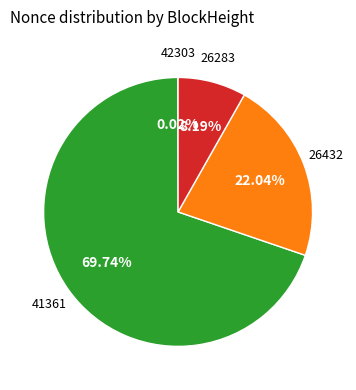

Is there any slice that represents more than half of the pie?

Yes